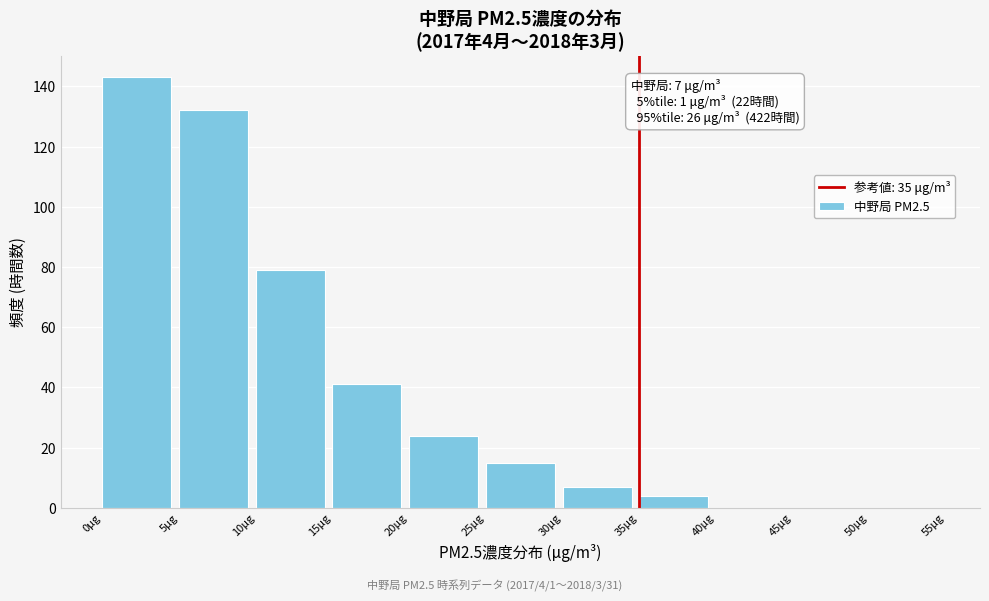

Over which range of the x-axis is the bar tallest?

0 to 5